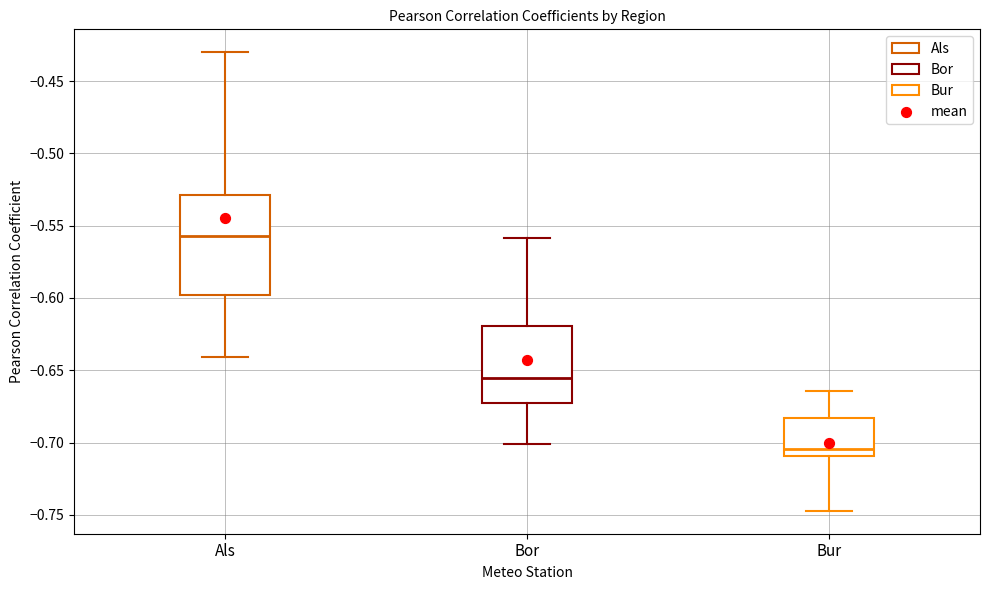

Where does the lower whisker of the box for Als end on the y-axis? The values are not printed on the chart, so give them approximately, as read against the axis.

-0.640